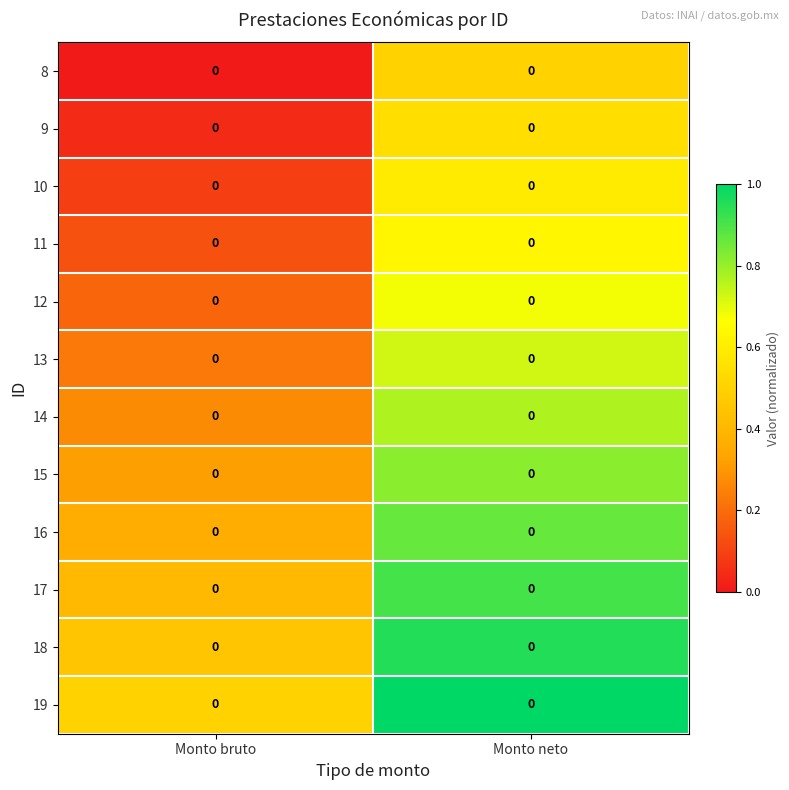

Is it true that 9 equals 0.8 at Monto neto?

False